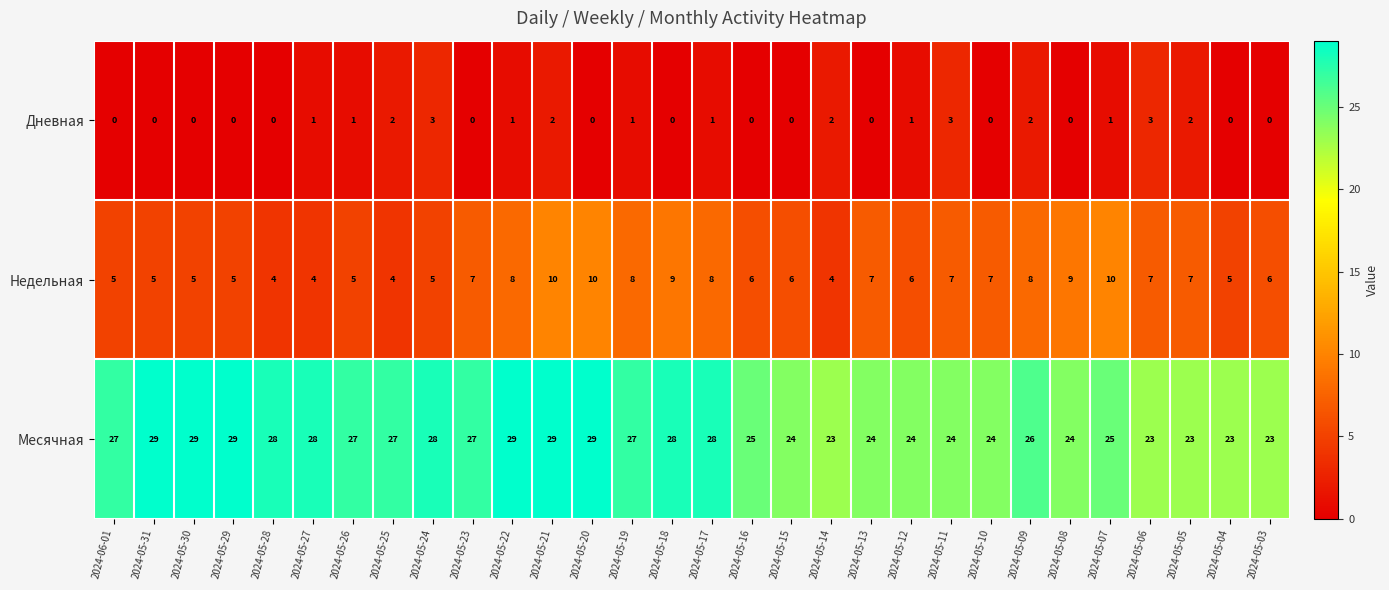

Count the number of categories in the chart.

30